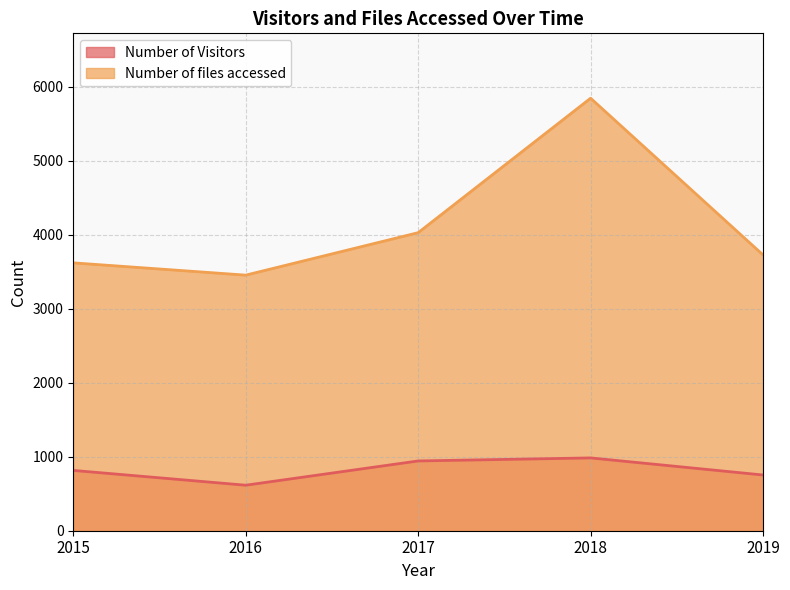

Rank the series by their maximum value, from highest to lowest.

Number of files accessed, Number of Visitors